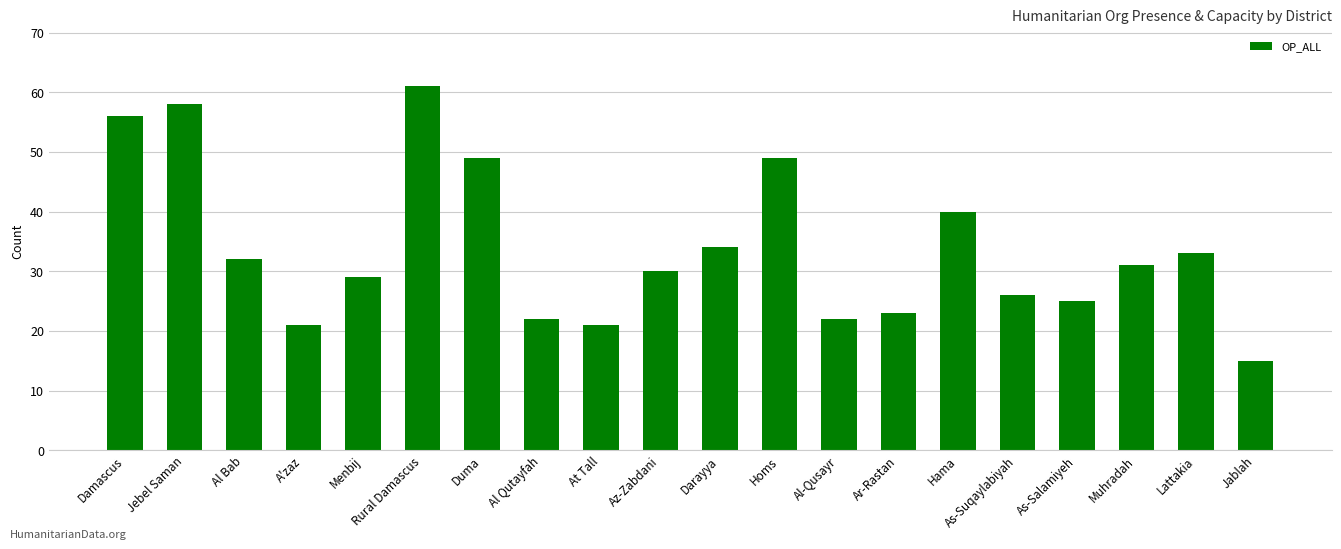

What position from the left is Jablah?

20